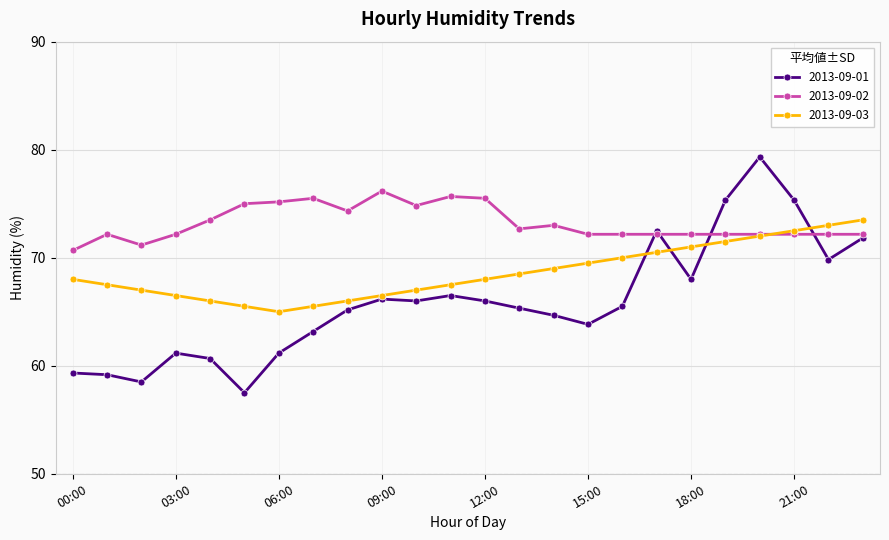

Rank the series by their average value, from lowest to highest.

2013-09-01, 2013-09-03, 2013-09-02